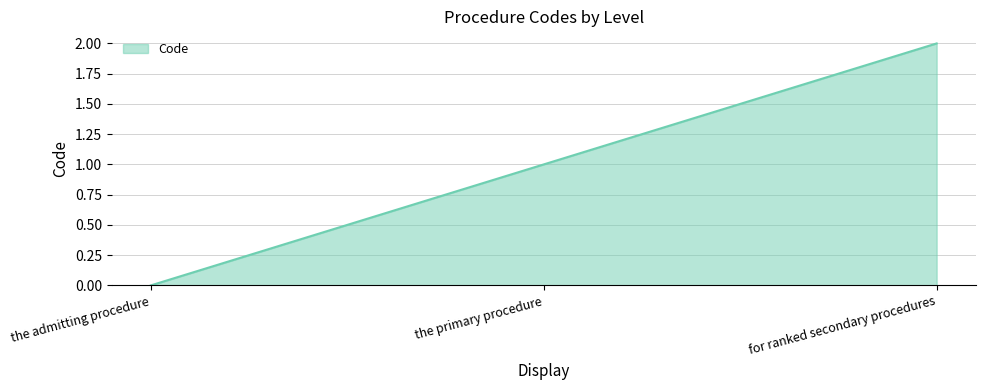

The value at for ranked secondary procedures is 3. True or false?

False